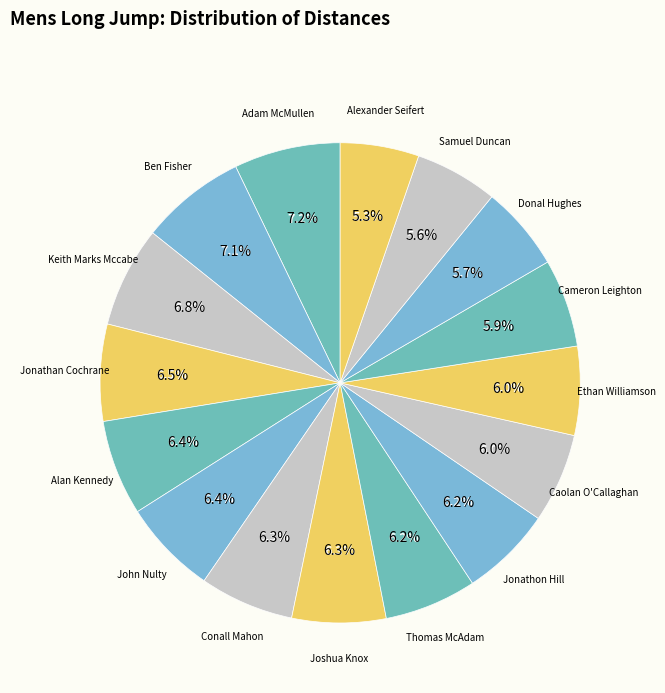

Rank the categories by value from lowest to highest.

Alexander Seifert, Samuel Duncan, Donal Hughes, Cameron Leighton, Ethan Williamson, Caolan O'Callaghan, Jonathon Hill, Thomas McAdam, Joshua Knox, Conall Mahon, John Nulty, Alan Kennedy, Jonathan Cochrane, Keith Marks Mccabe, Ben Fisher, Adam McMullen